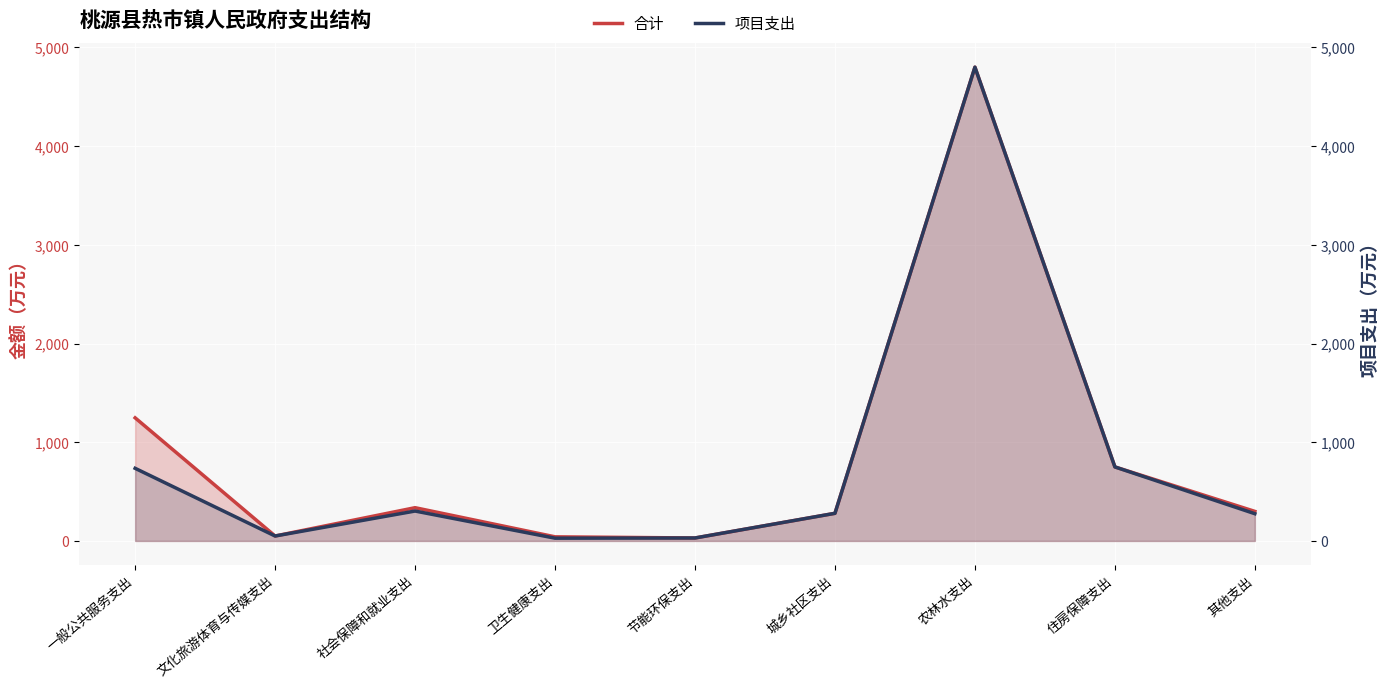

Reading right to left, extract all data points from this chart.

合计: 其他支出=299.4	住房保障支出=750.0	农林水支出=4800.0	城乡社区支出=280.0	节能环保支出=30.0	卫生健康支出=41.8	社会保障和就业支出=336.9	文化旅游体育与传媒支出=50.0	一般公共服务支出=1247.3
项目支出: 其他支出=275.9	住房保障支出=750.0	农林水支出=4800.0	城乡社区支出=280.0	节能环保支出=30.0	卫生健康支出=28.0	社会保障和就业支出=303.0	文化旅游体育与传媒支出=50.0	一般公共服务支出=735.8